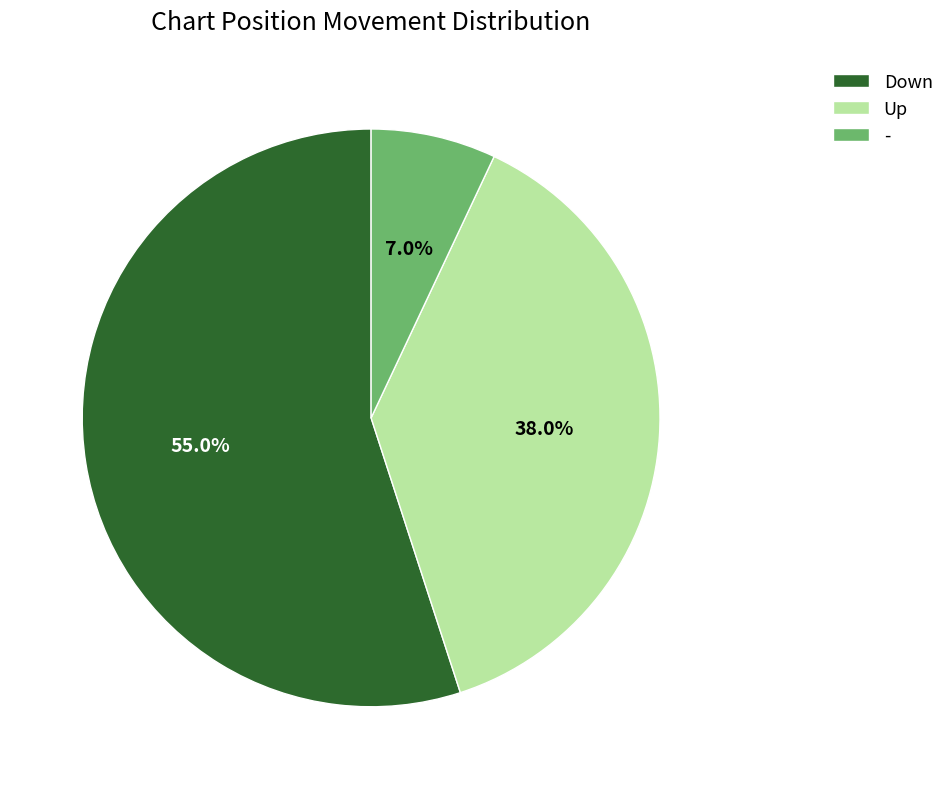

Is the sum of Up and - greater than half?

No